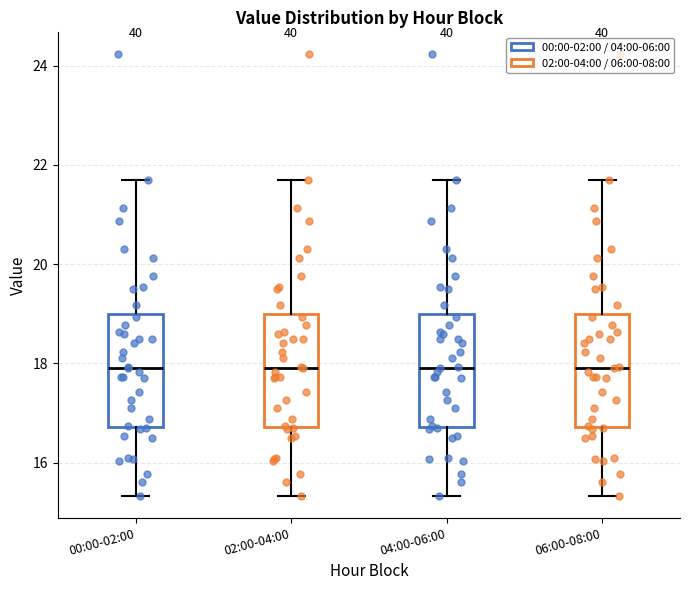

Reading left to right, transcribe this box plot: for each box, give where its median line is, the range the box spans, and where its two whiskers end, as read against the y-axis. The values are not printed on the chart, so give them approximately, as read against the axis.

00:00-02:00: median 18.0, box 16.8 to 19.0, whiskers 15.4 to 21.8
02:00-04:00: median 18.0, box 16.8 to 19.0, whiskers 15.4 to 21.8
04:00-06:00: median 18.0, box 16.8 to 19.0, whiskers 15.4 to 21.8
06:00-08:00: median 18.0, box 16.8 to 19.0, whiskers 15.4 to 21.8